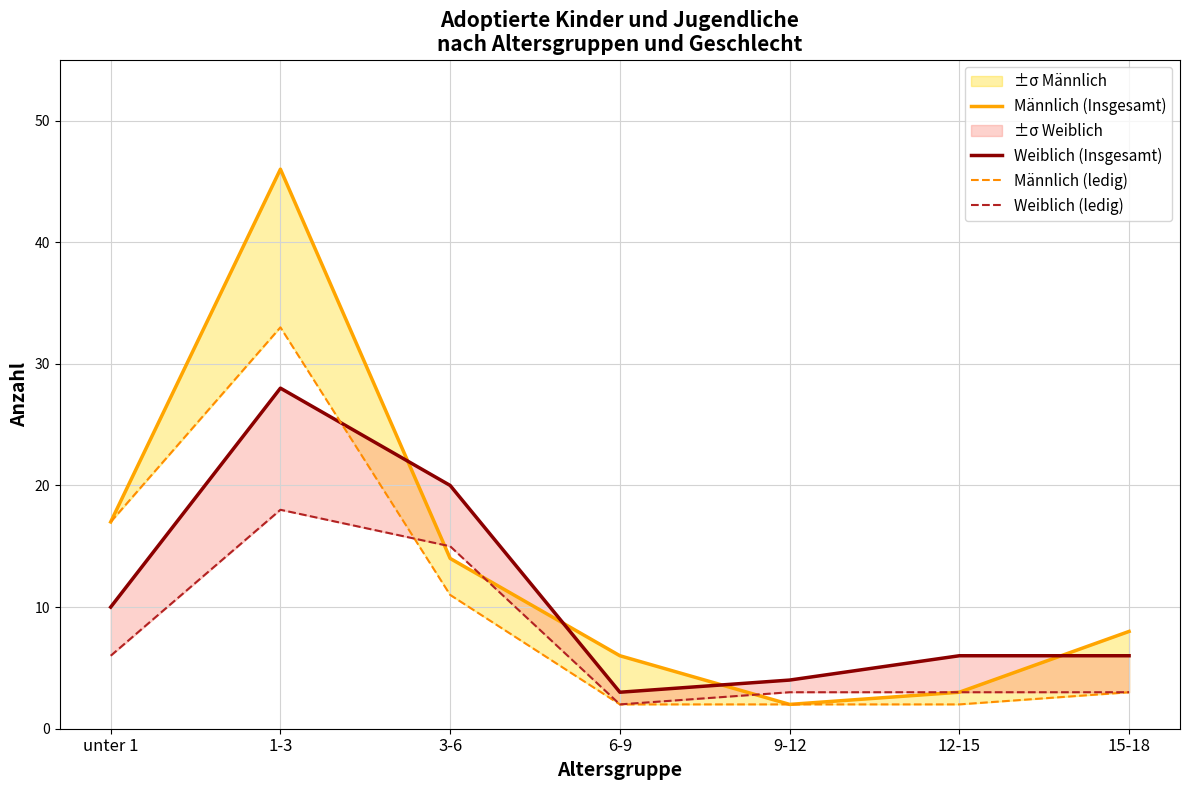

How many times do Weiblich (ledig) and Männlich (Insgesamt) cross each other?

3